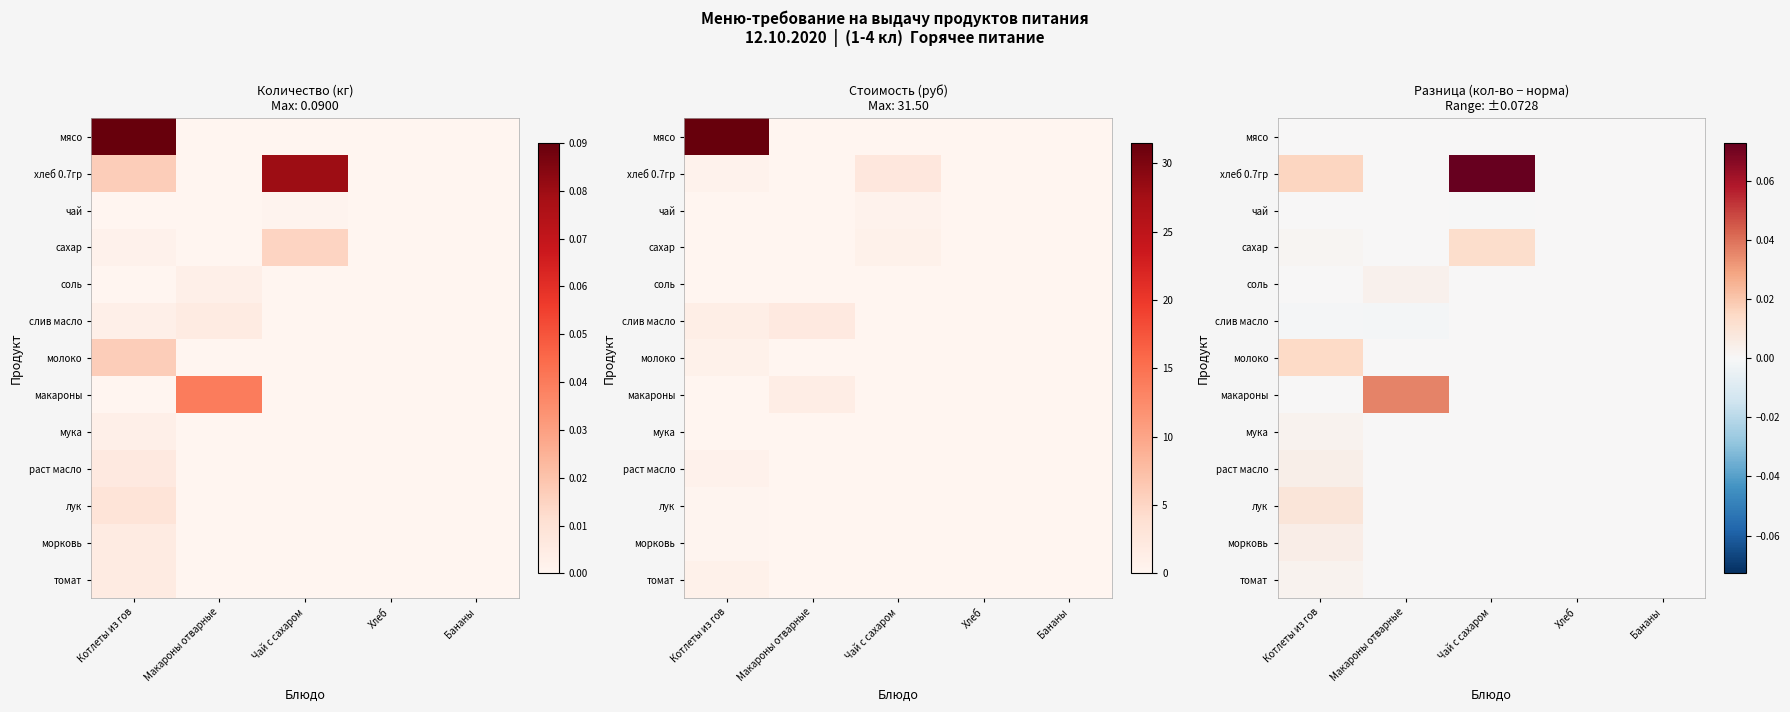

Which series changed the most between Котлеты из гов and Макароны отварные?

макароны